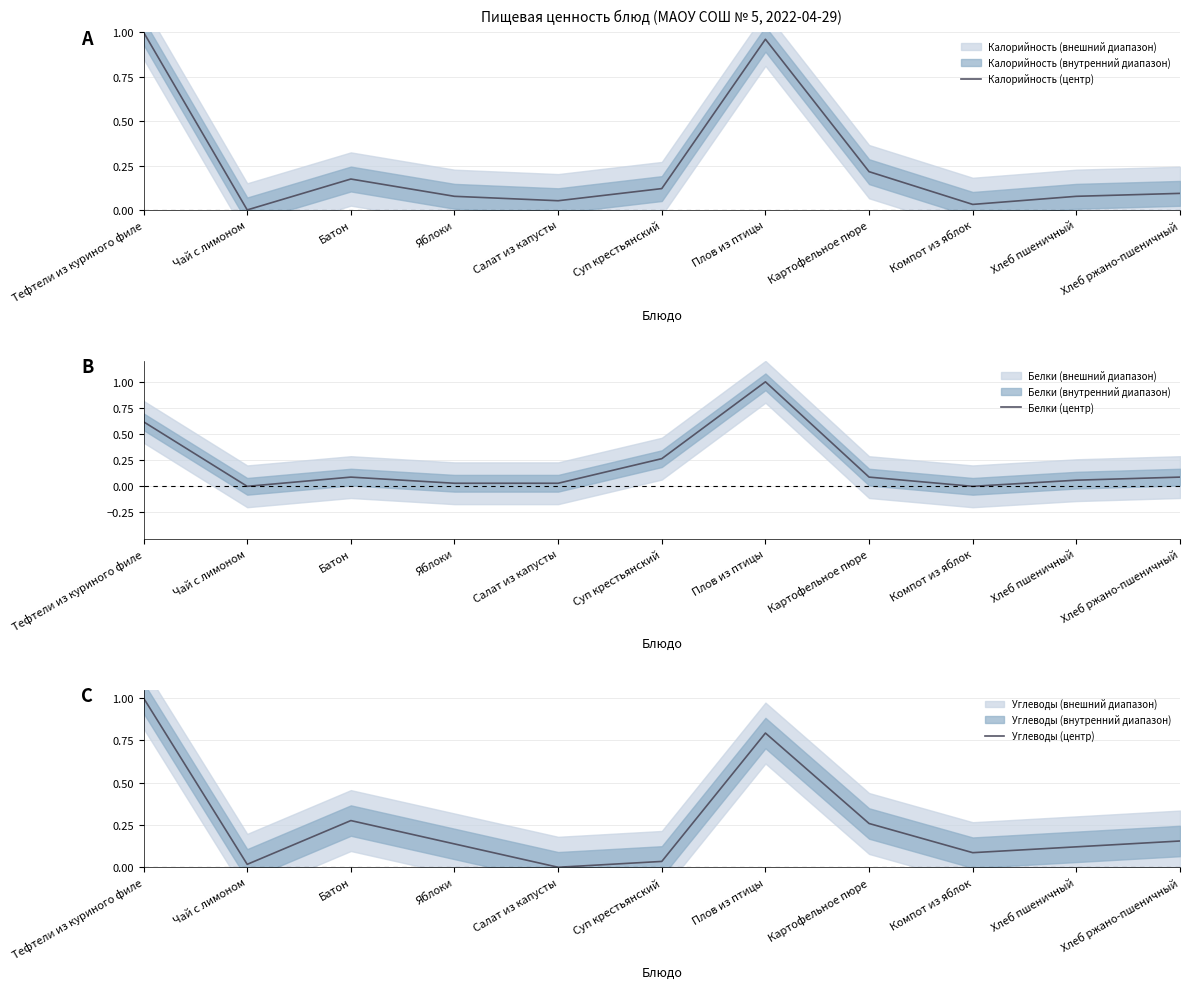

What value does the Углеводы (центр) series have at Компот из яблок?

0.1